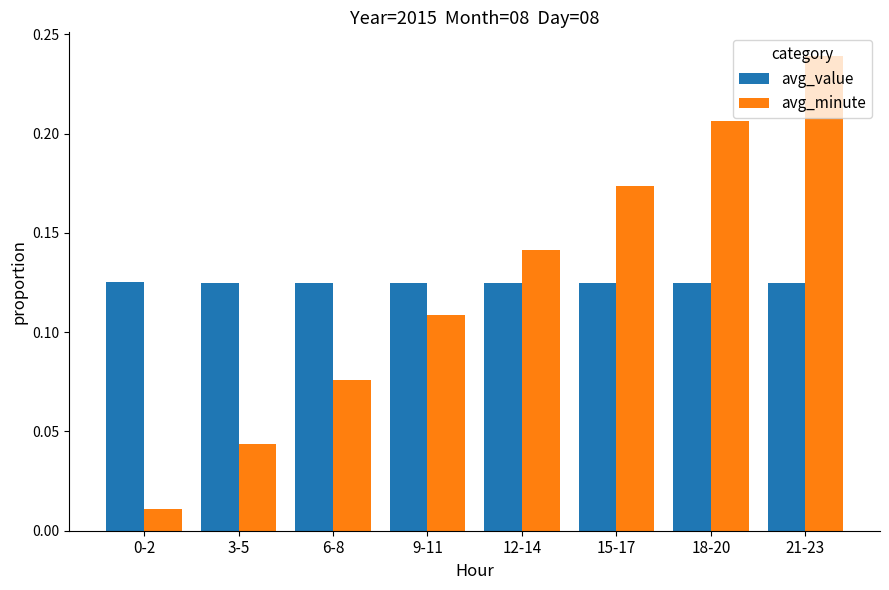

How many groups of bars are there?

8